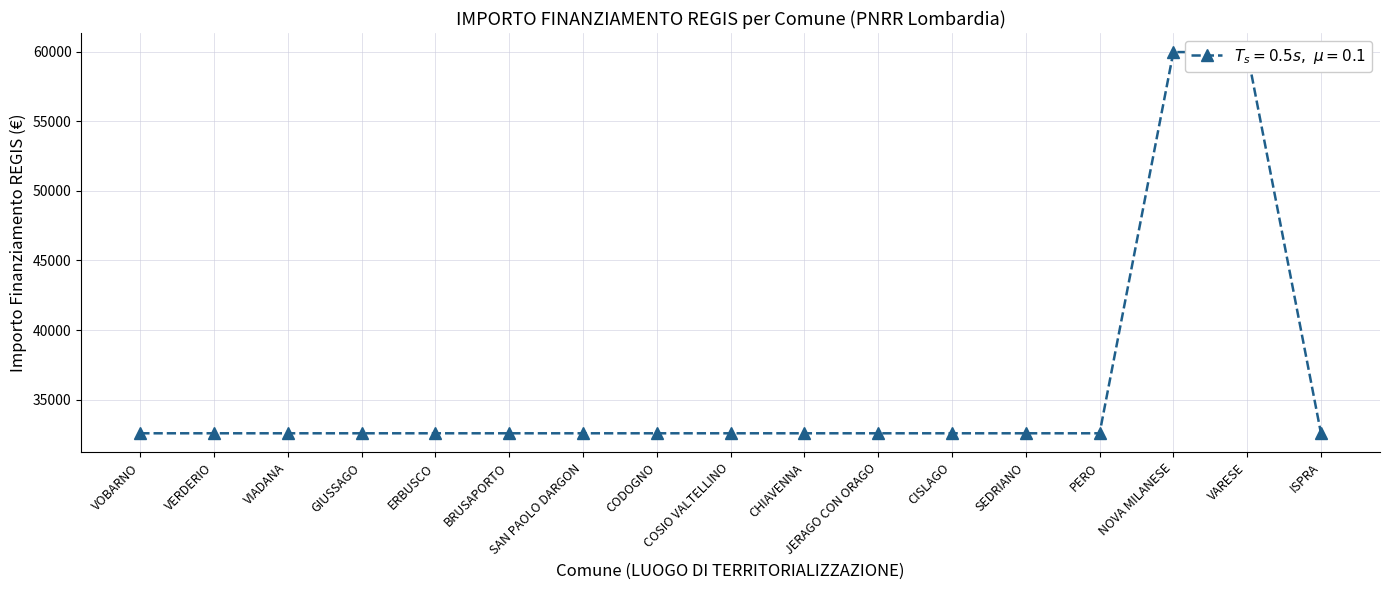

True or false: the data shows 32589 at ERBUSCO.

True